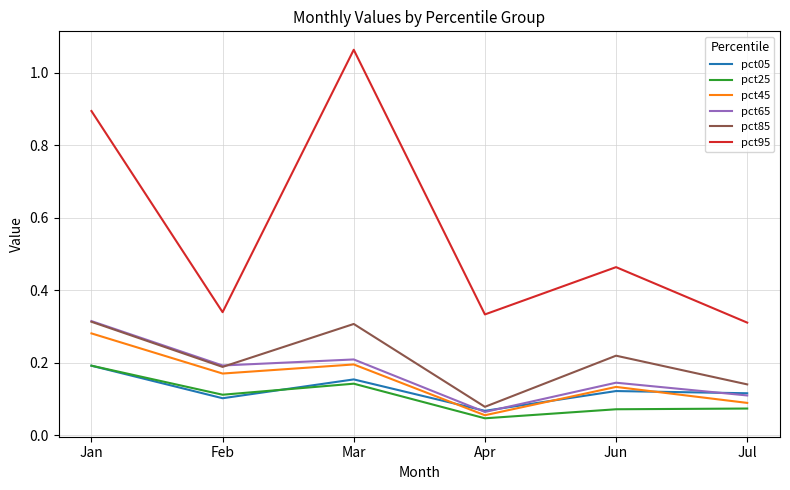

The pct05 series shows 0.1 at Apr. True or false?

True